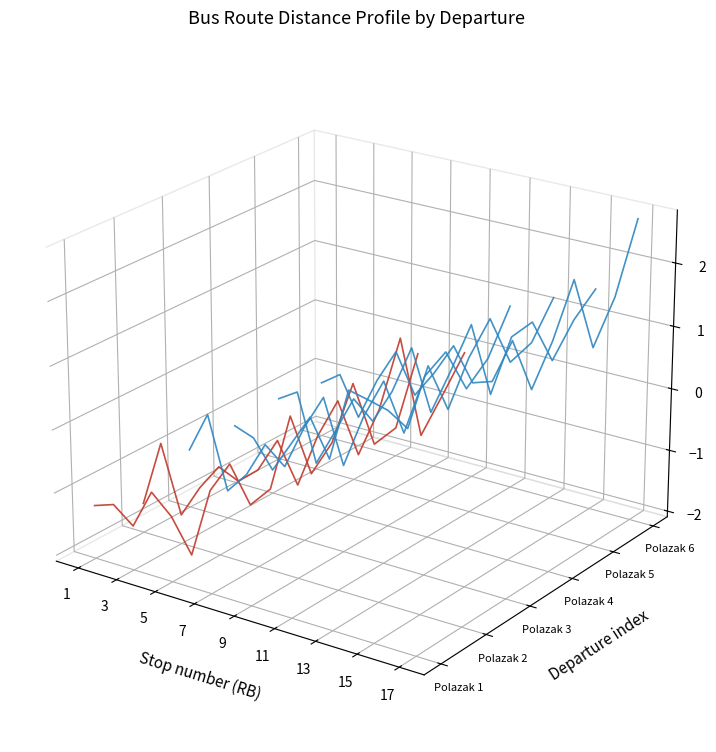

True or false: Polazak 2 has more than 1 points higher than both neighbors.

True